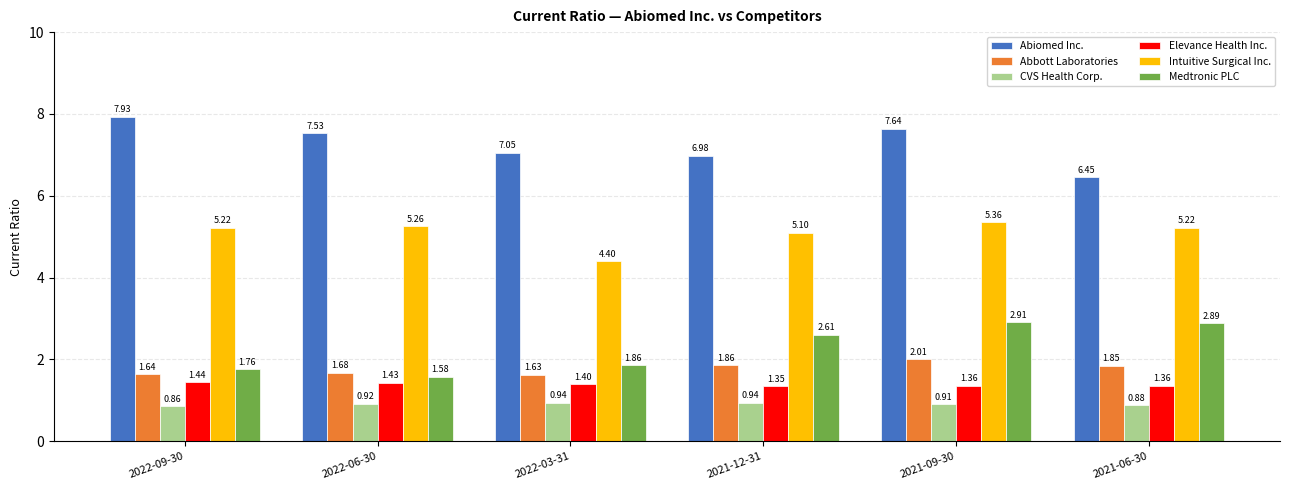

What is the label of the 5th bar from the left?

2021-09-30